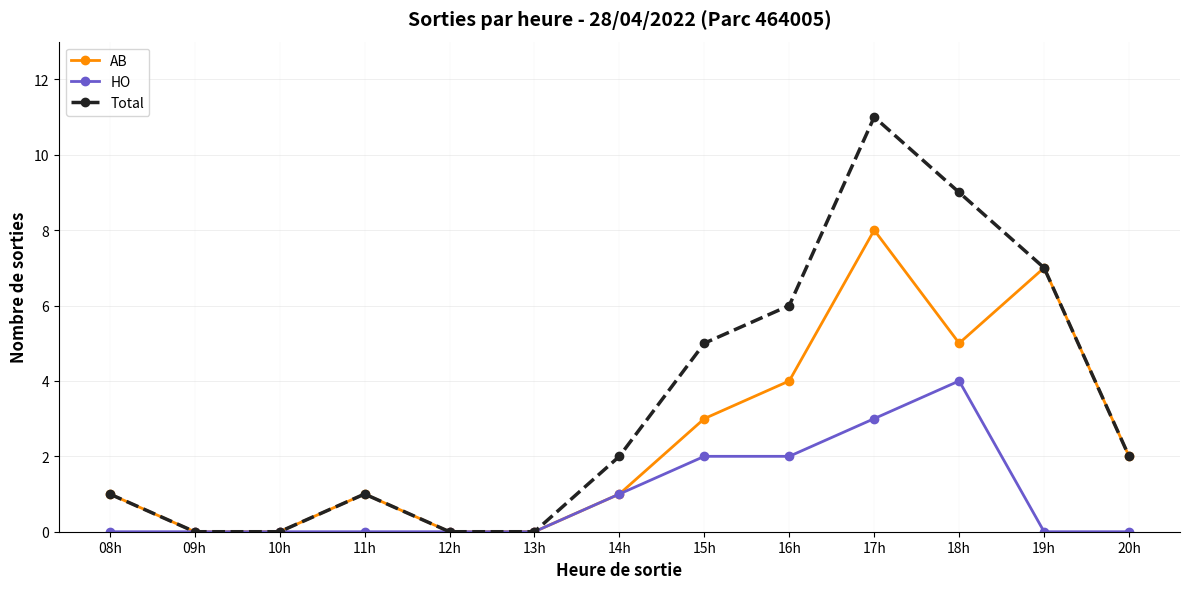

In AB, how many points are higher than both neighbors (excluding endpoints)?

3